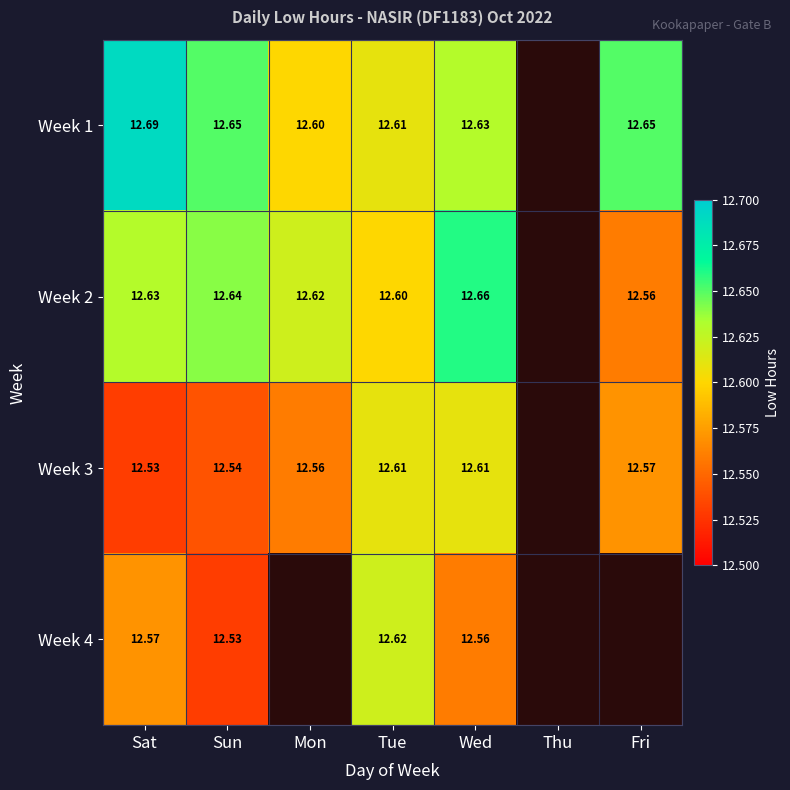

Is the value of Week 4 at Sun greater than the value of Week 2 at Sat?

No